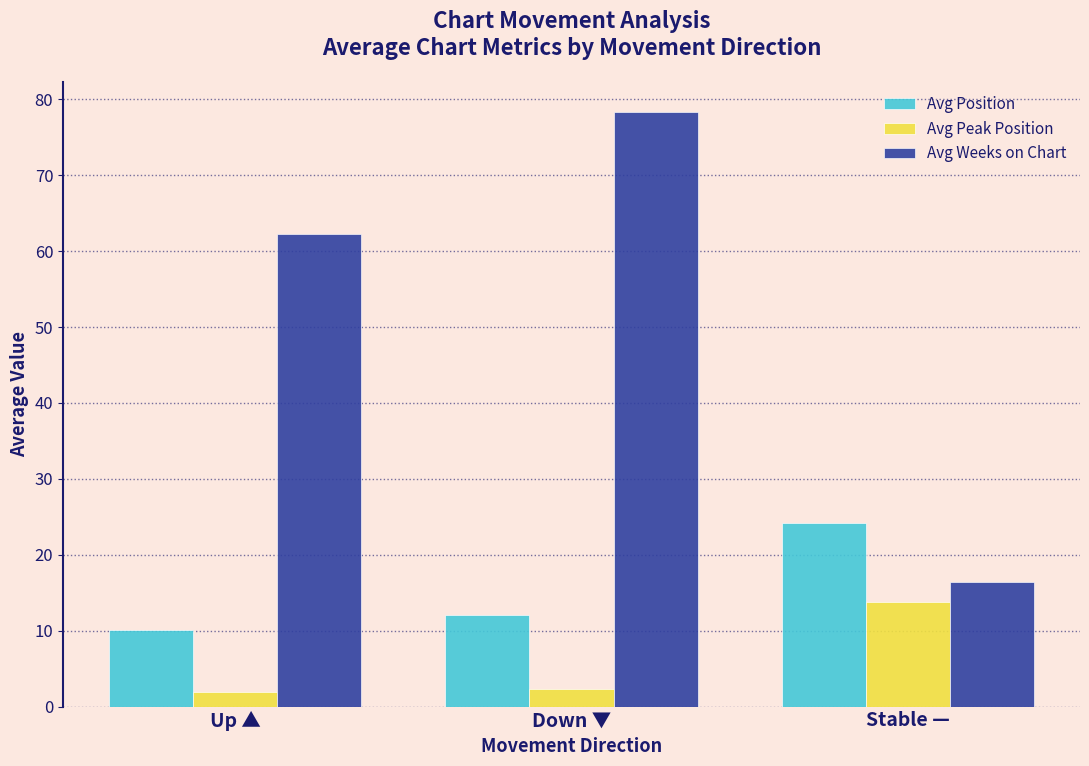

What is the average value of the Avg Peak Position series?

6.0